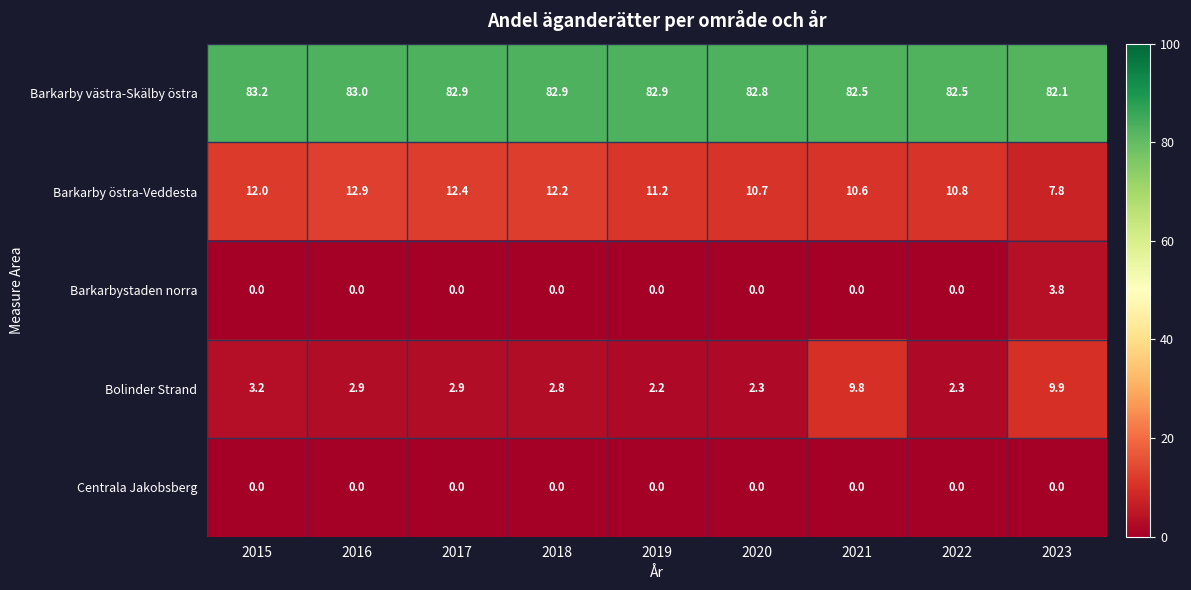

Is it true that Barkarby västra-Skälby östra equals 82.8 at 2020?

True